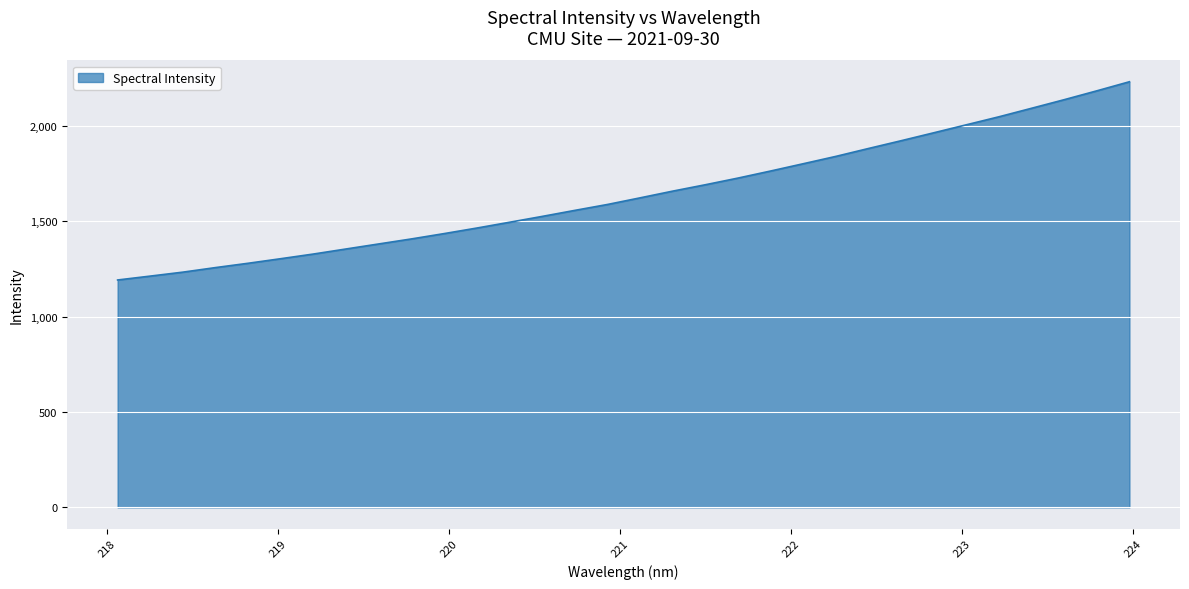

What is the maximum value shown in the chart?

2230.7